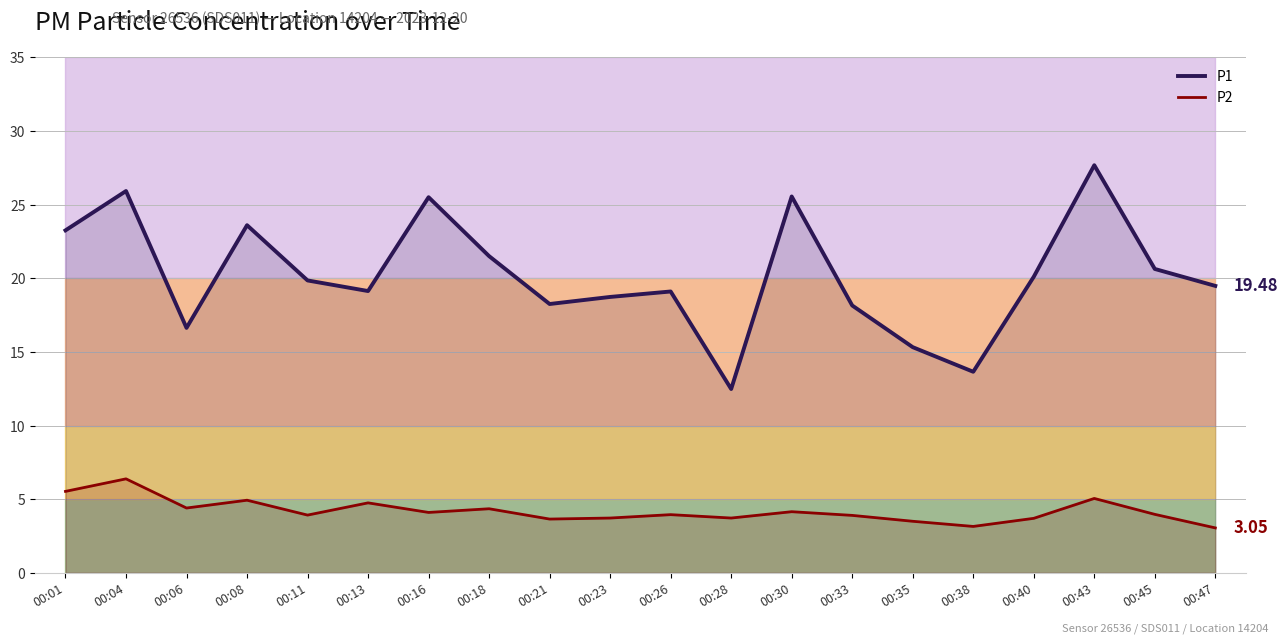

True or false: P1 has a value of 12.5 at 00:08.

False